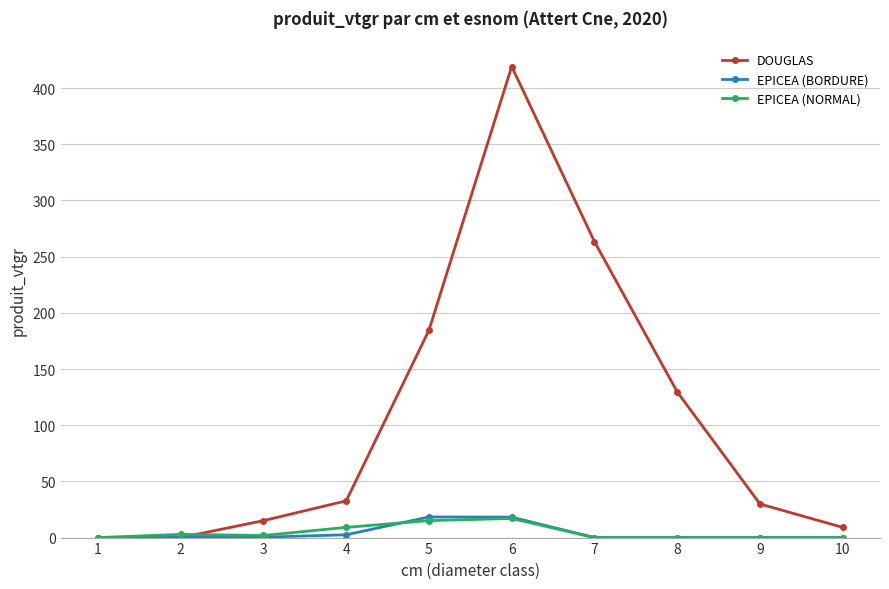

How many lines are shown in the chart?

3